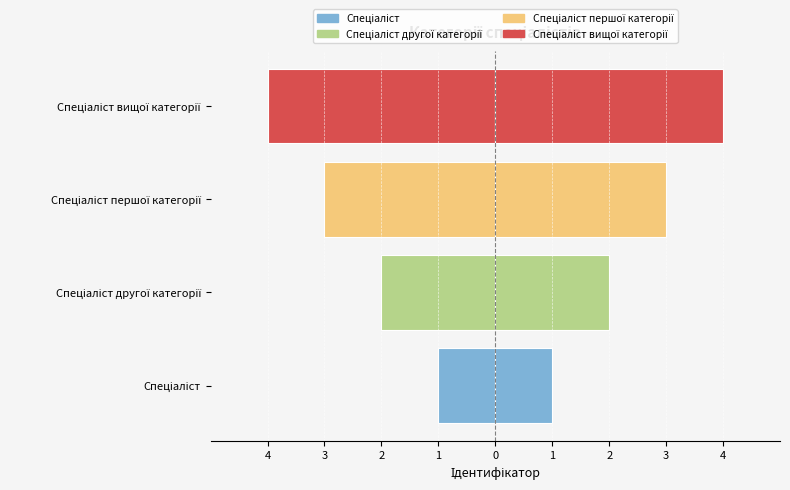

True or false: the data shows -2 at Спеціаліст.

False